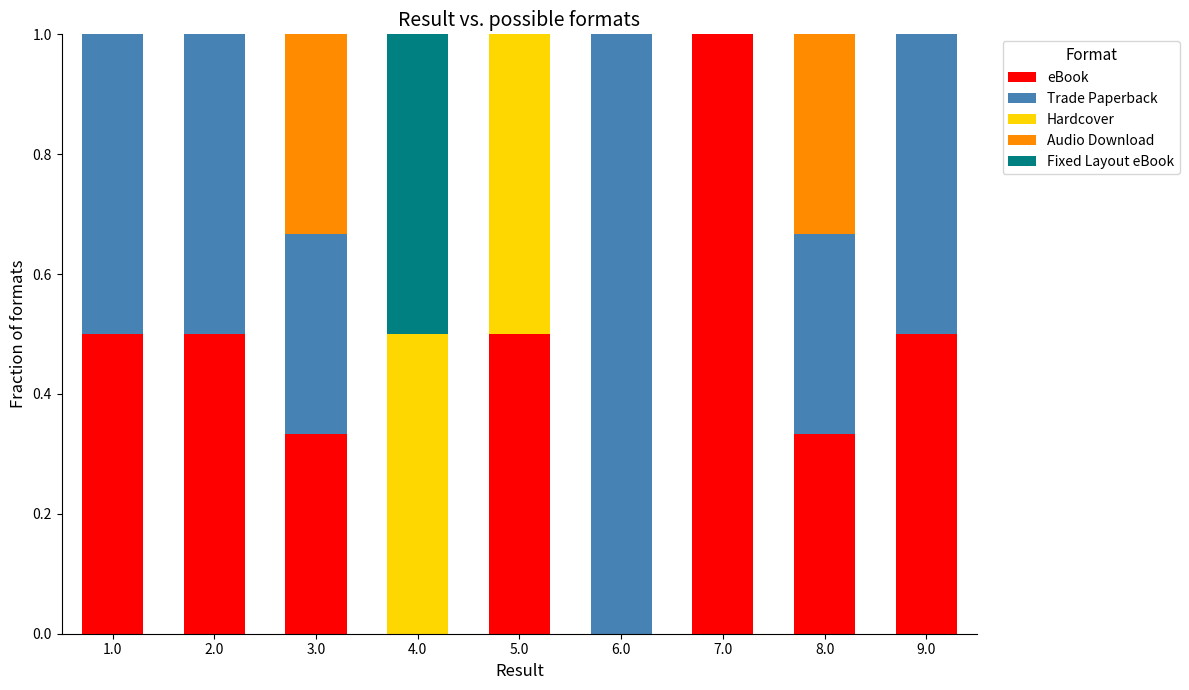

What is the sum of all eBook values?

3.7